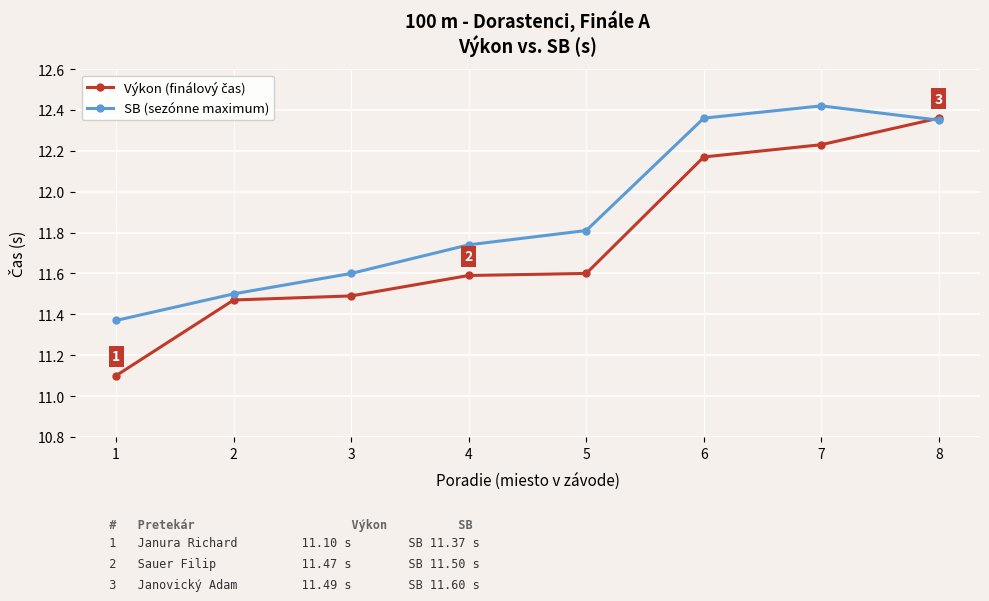

At which category does the chart reach its peak across all series?

7